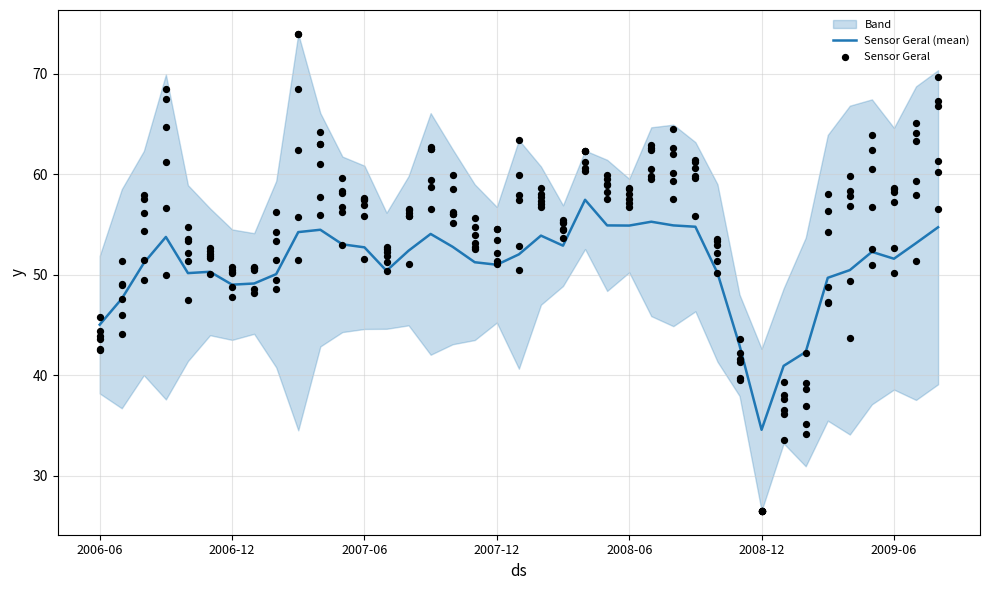

What are all the series names shown in the legend?

Sensor Geral (mean), Sensor Geral